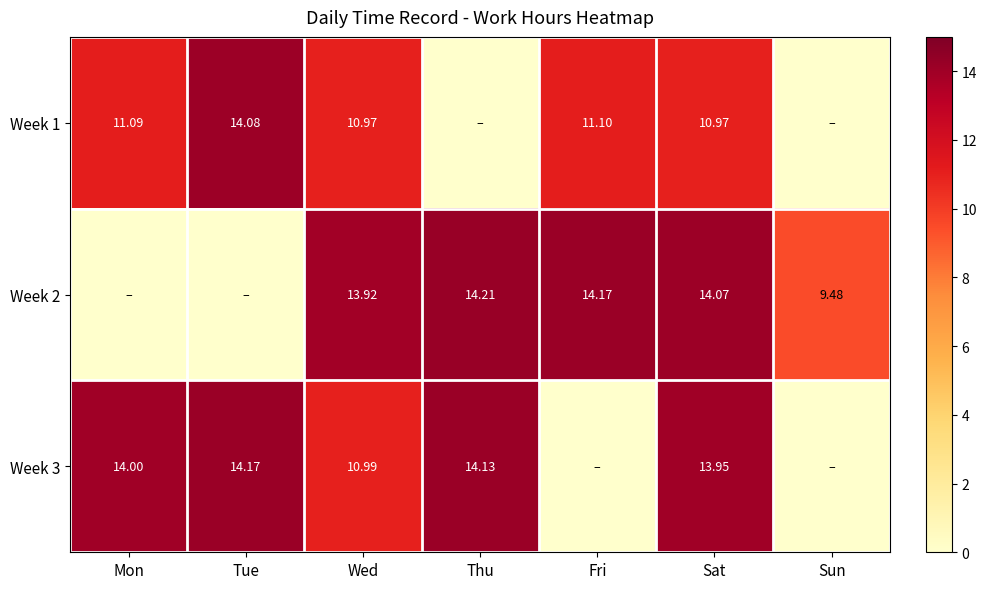

Is the value of Week 2 at Thu greater than the value of Week 3 at Sat?

Yes